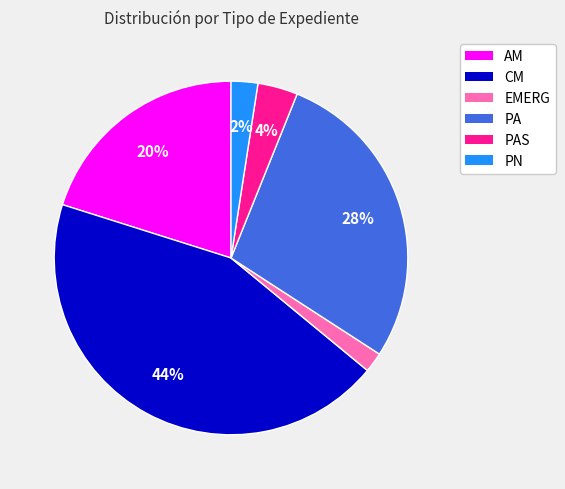

Approximately how many times larger is the value at PAS compared to EMERG?

2.0